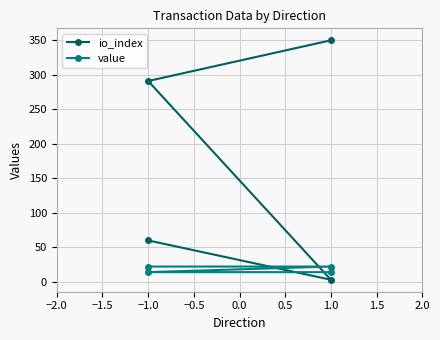

Rank the series by their maximum value, from highest to lowest.

io_index, value